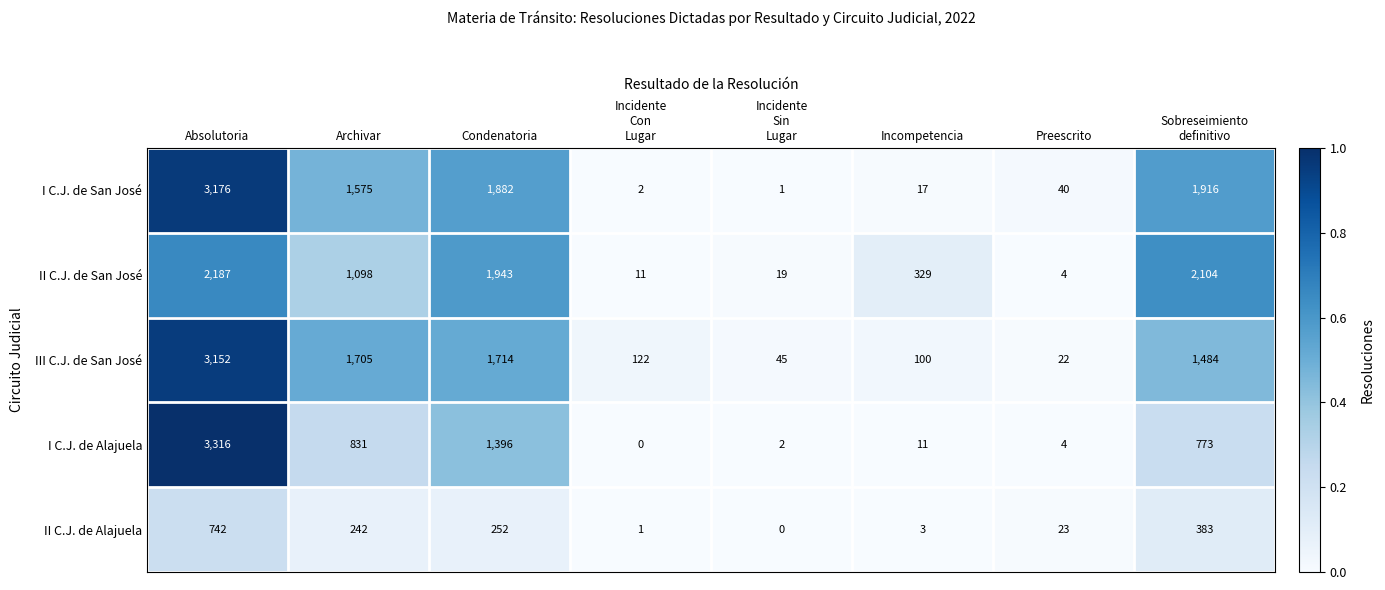

Rank the series by their maximum value, from highest to lowest.

I C.J. de Alajuela, I C.J. de San José, III C.J. de San José, II C.J. de San José, II C.J. de Alajuela